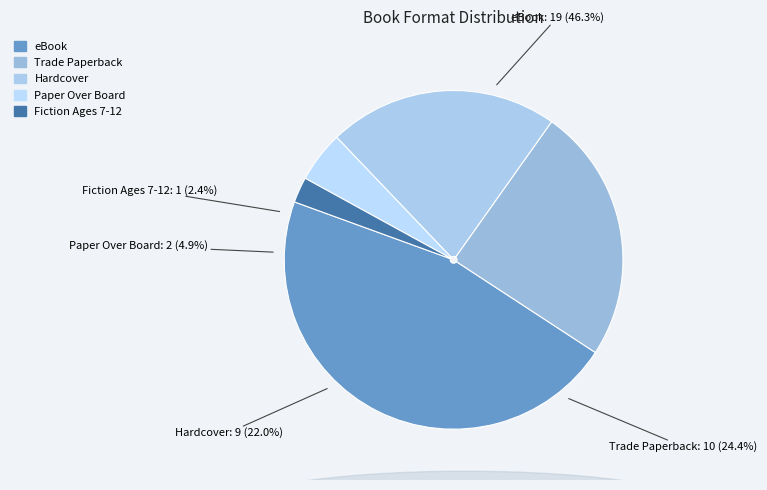

What percentage is the eBook slice, to the nearest percent?

46%